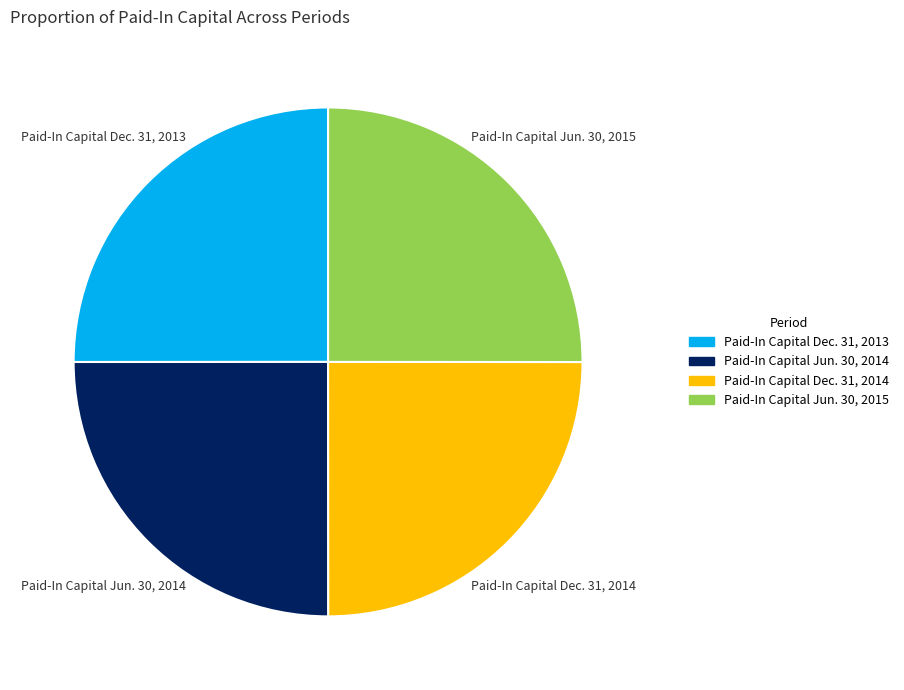

Does any single category account for the majority?

No